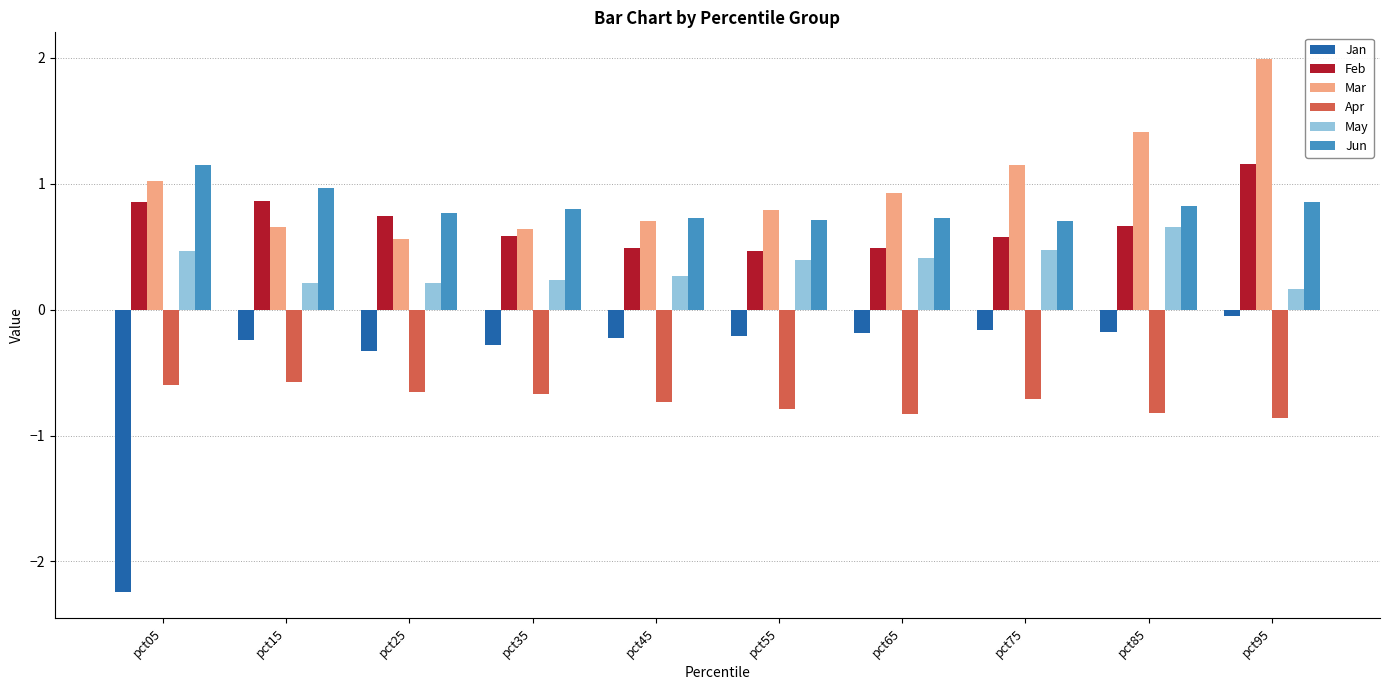

Which label corresponds to the largest value in the chart?

pct95